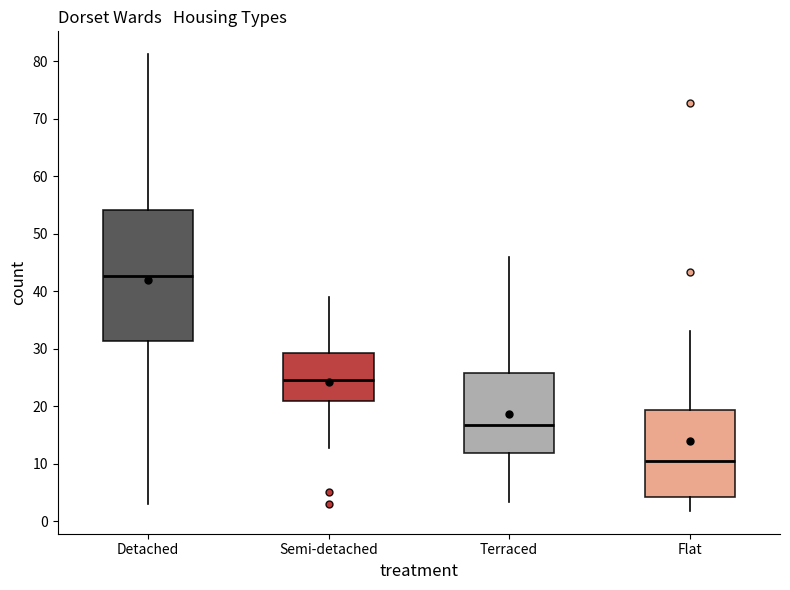

Where does the lower whisker of the box for Flat end on the y-axis? The values are not printed on the chart, so give them approximately, as read against the axis.

2